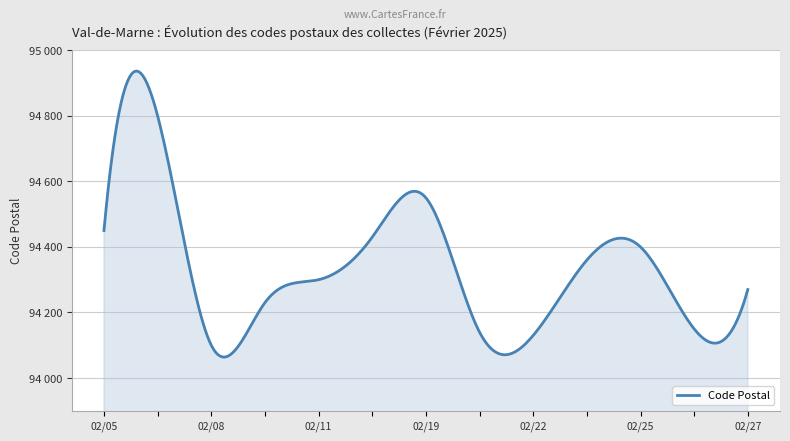

Is this an area chart (filled region under the line)?

Yes